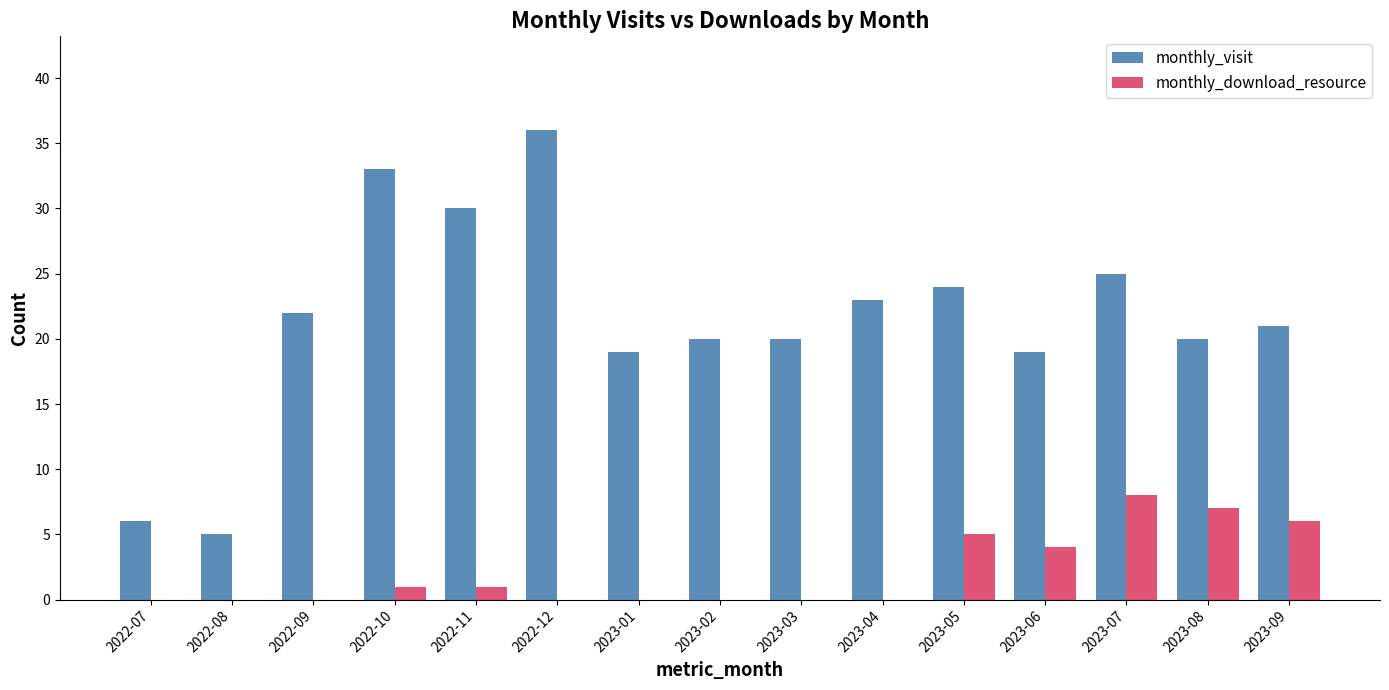

Reading left to right, transcribe all the data shown in this chart.

monthly_visit: 2022-07=6	2022-08=5	2022-09=22	2022-10=33	2022-11=30	2022-12=36	2023-01=19	2023-02=20	2023-03=20	2023-04=23	2023-05=24	2023-06=19	2023-07=25	2023-08=20	2023-09=21
monthly_download_resource: 2022-07=0	2022-08=0	2022-09=0	2022-10=1	2022-11=1	2022-12=0	2023-01=0	2023-02=0	2023-03=0	2023-04=0	2023-05=5	2023-06=4	2023-07=8	2023-08=7	2023-09=6